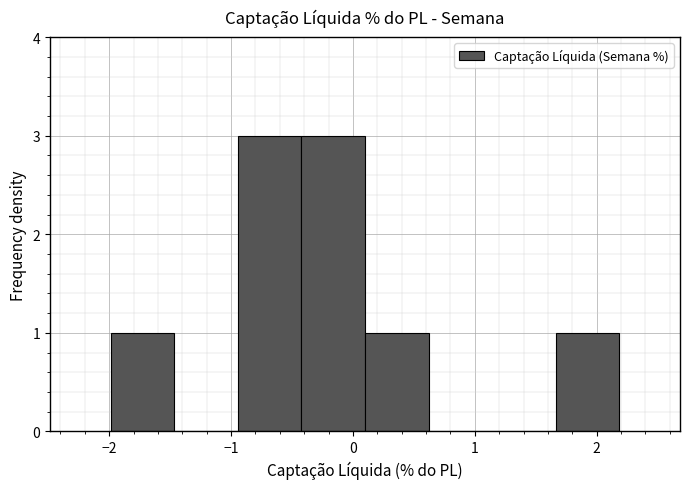

What is the height of the bar covering -0.4 to 0.1 on the x-axis? Neither the bar edges nor the heights are printed on the chart, so give them approximately, as read against the axes.

3